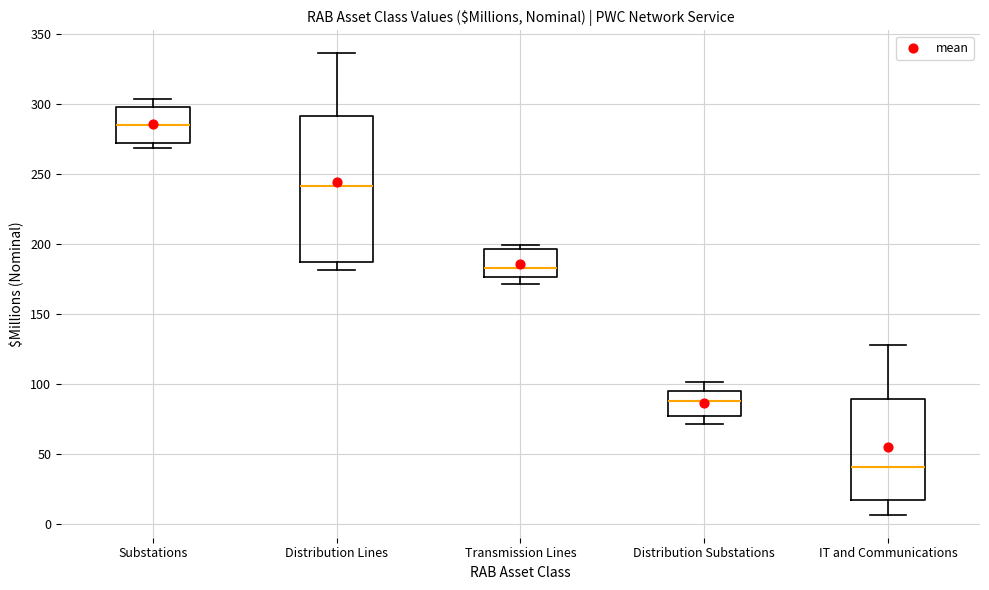

Comparing the boxes themselves (not the whiskers), which one is the tallest?

Distribution Lines